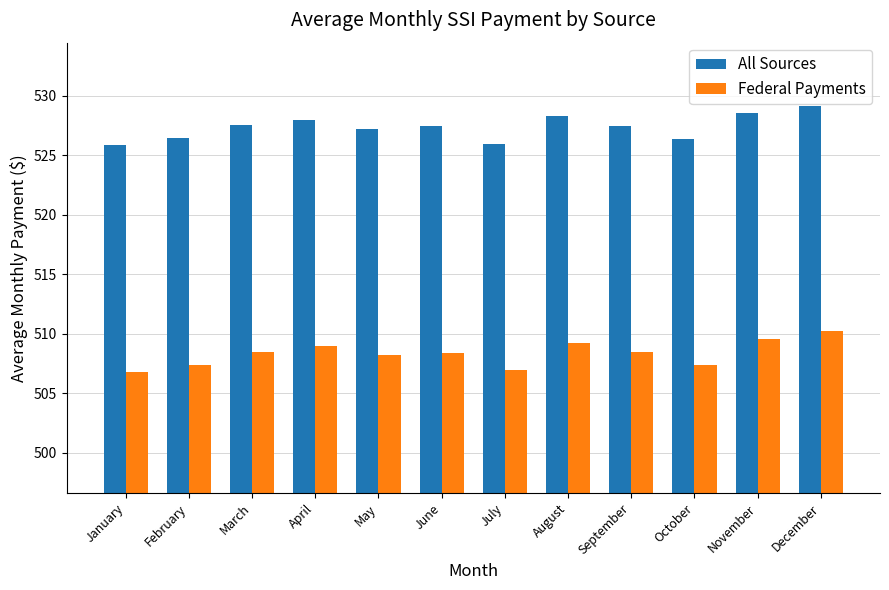

What is the difference between the All Sources values at August and February?

1.8